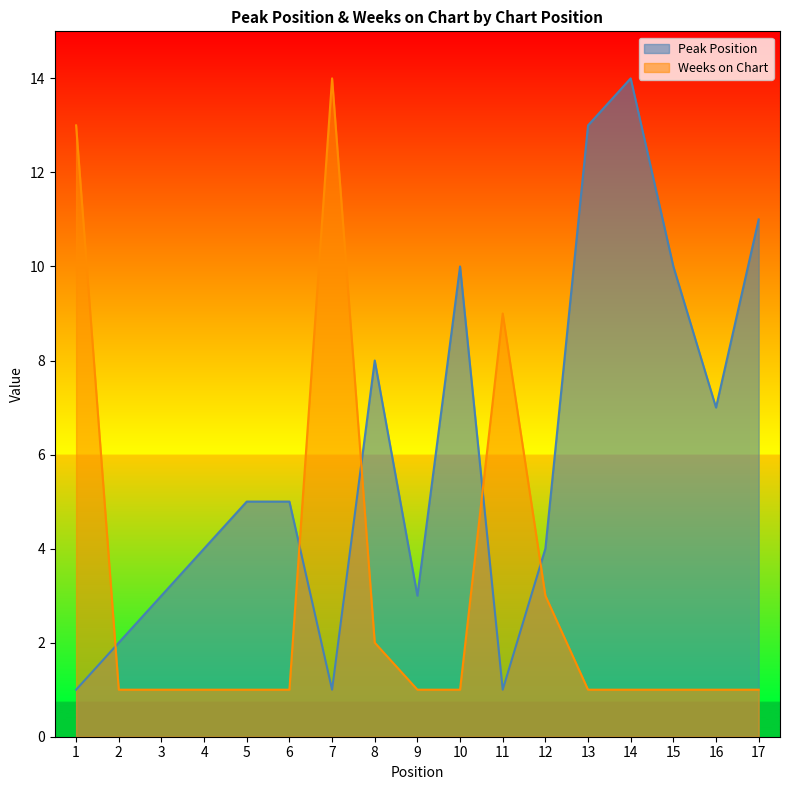

True or false: Peak Position and Weeks on Chart cross at least once.

True